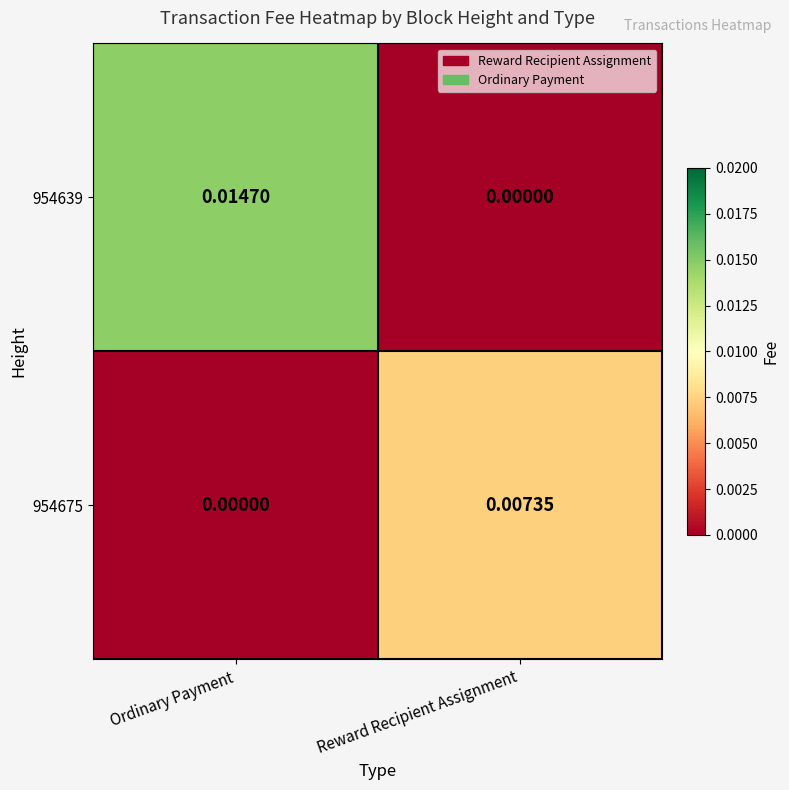

At which category is the sum across all series the highest?

Ordinary Payment